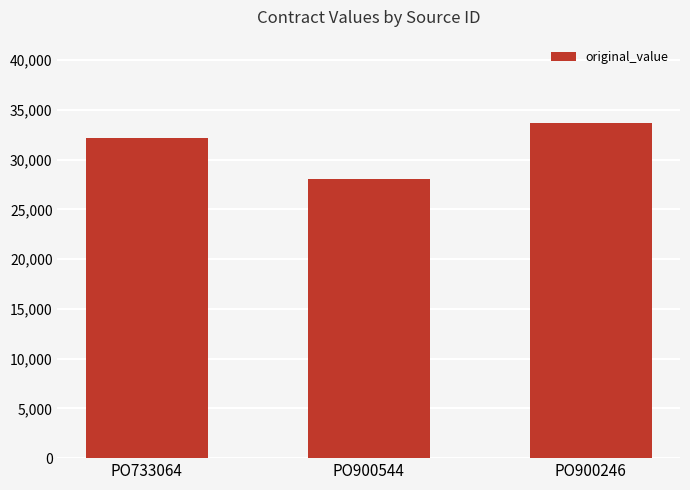

Reading left to right, list all the values displayed in this chart.

32169	28107	33652